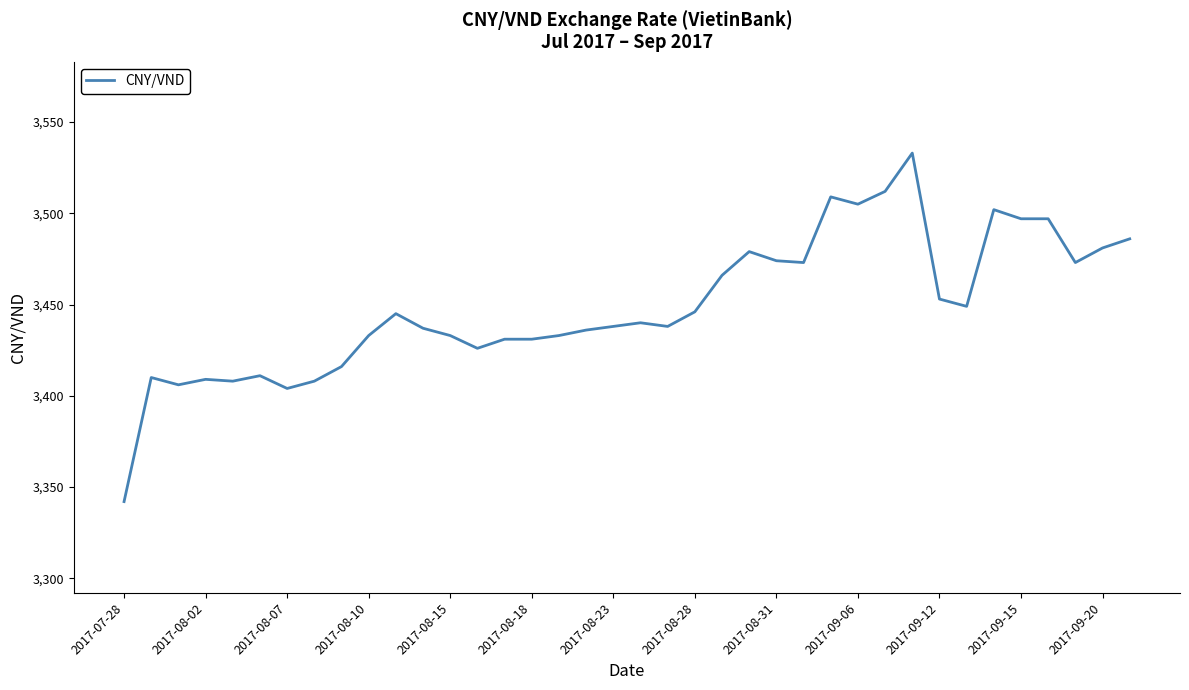

What is the difference between the maximum and minimum values?

191